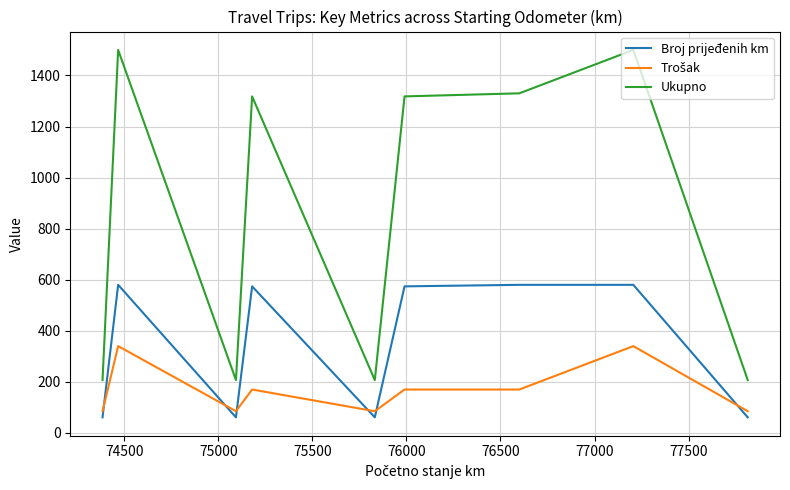

What is the minimum value shown in the chart?

61